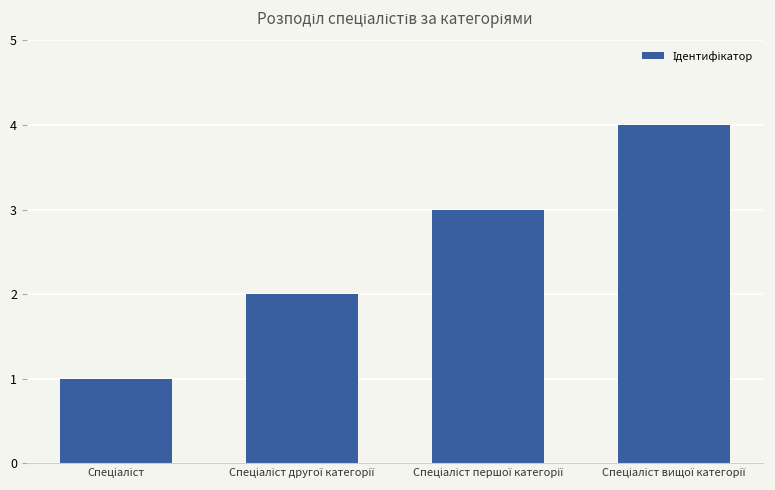

How many bars are there in total?

4